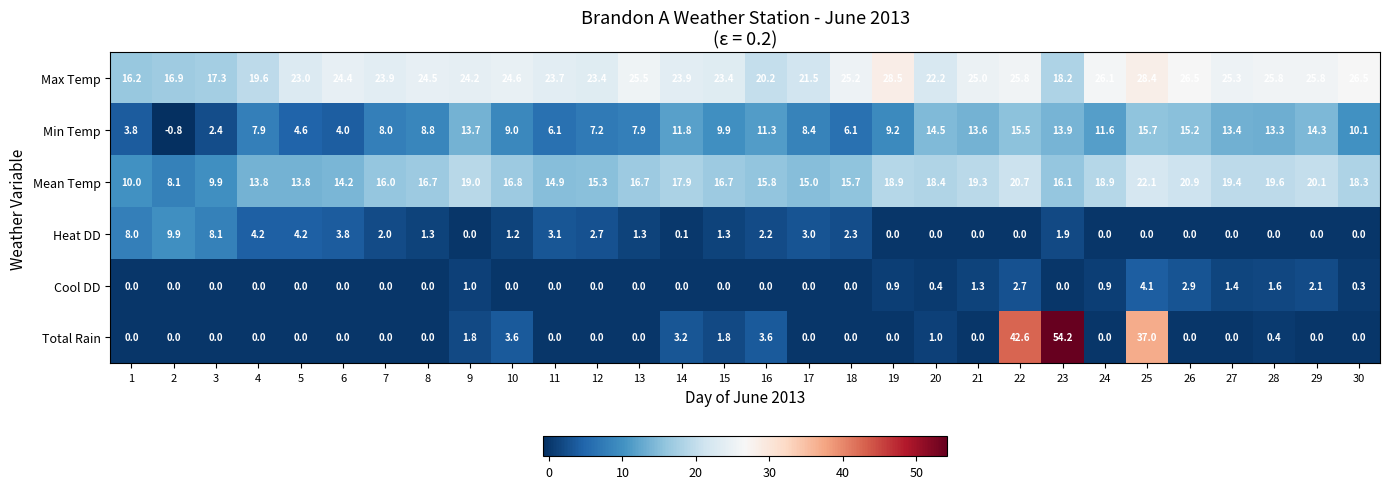

Which series has the largest range (max minus min)?

Total Rain